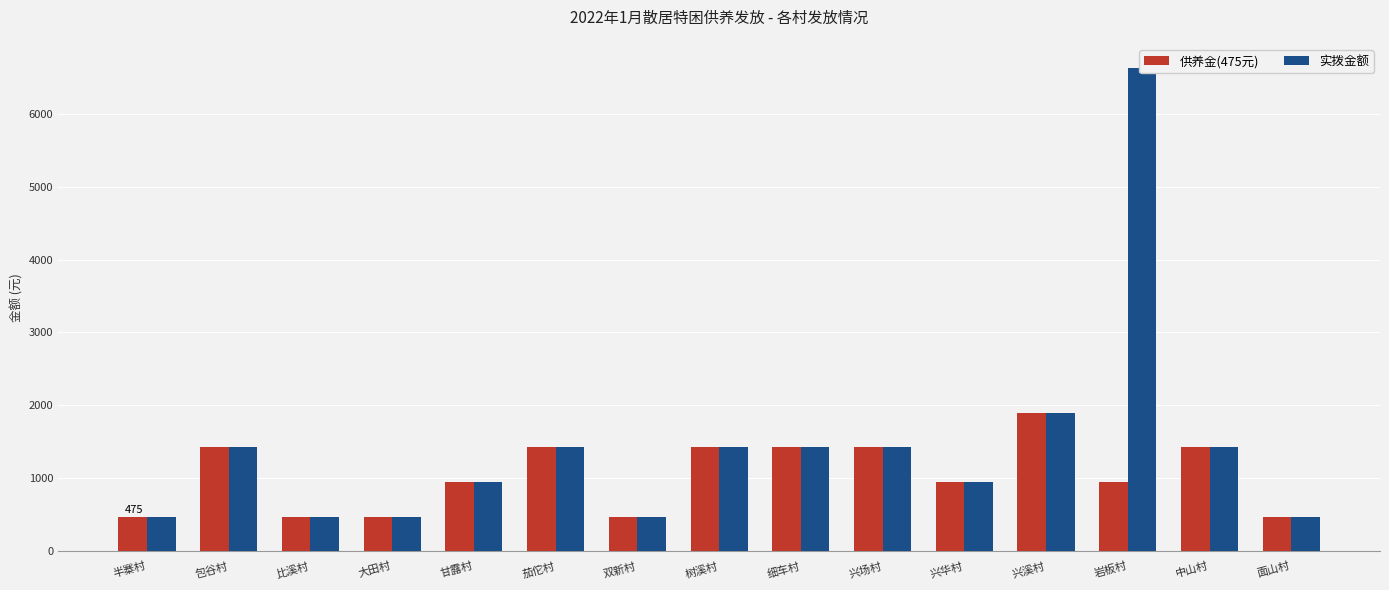

What is the lowest value of the 实拨金额 series?

475